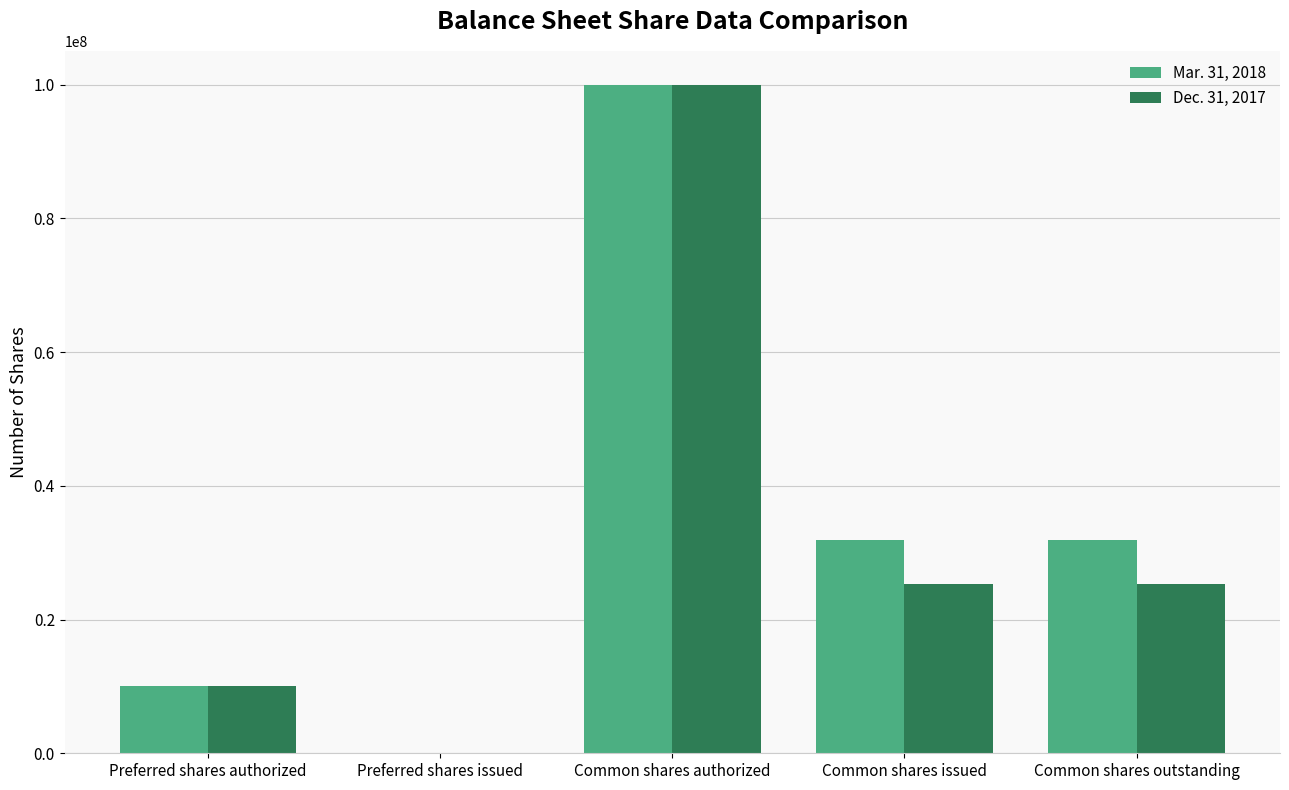

The value of Mar. 31, 2018 at Common shares issued is 31947033. True or false?

True